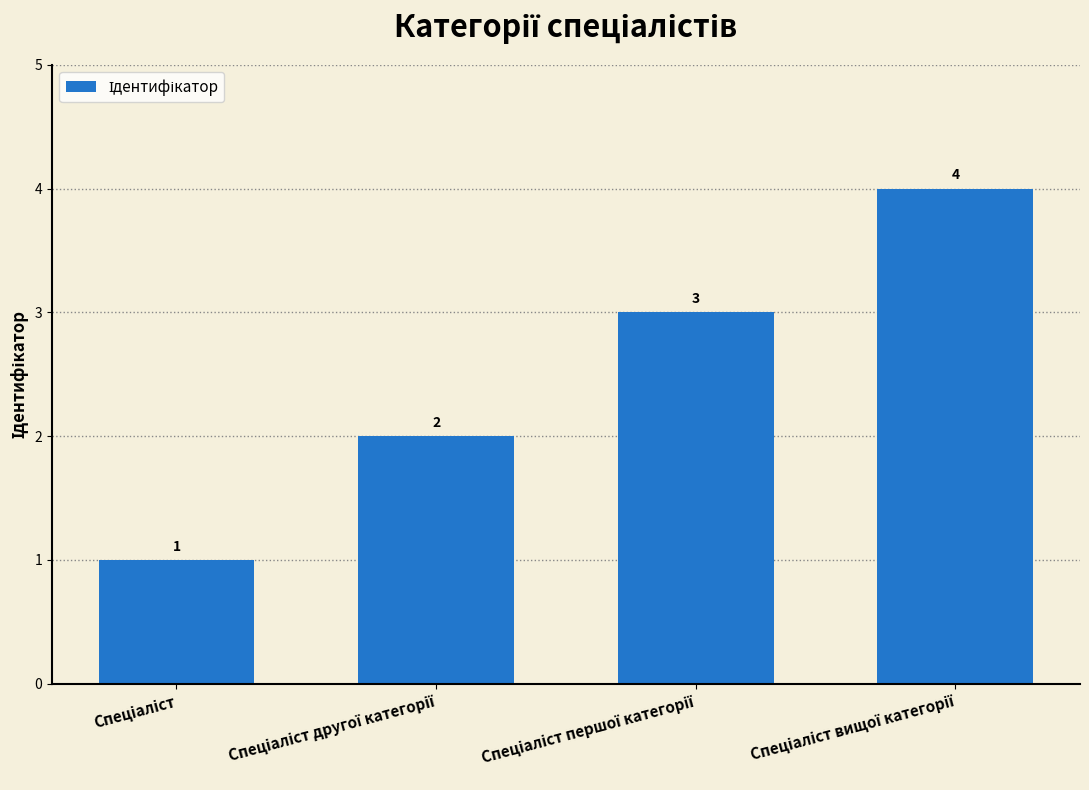

Count the values in the range 2 to 4.

3